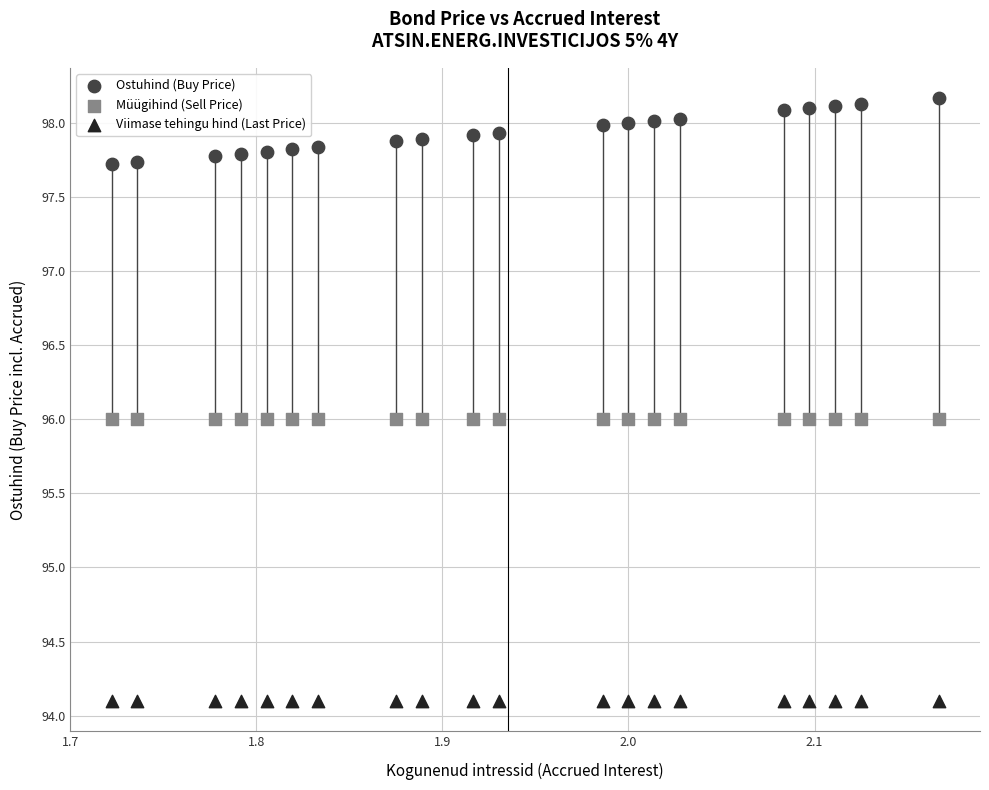

Which series reaches the maximum Y coordinate?

Ostuhind (Buy Price)